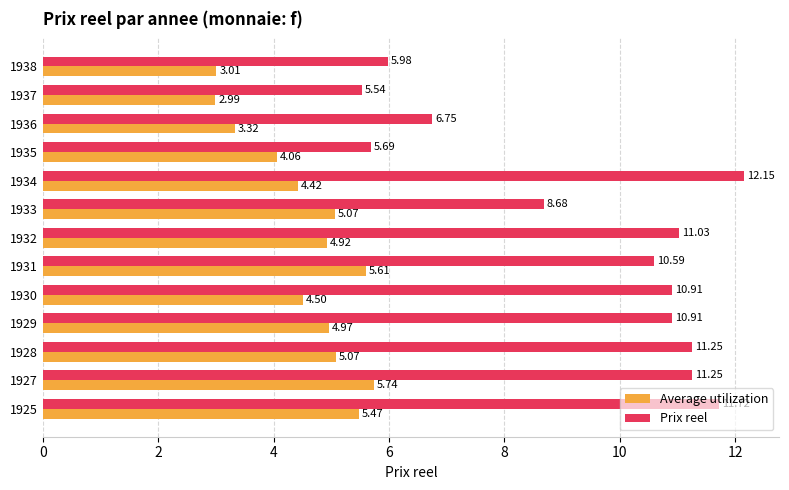

What is the average value of the Average utilization series?

4.6